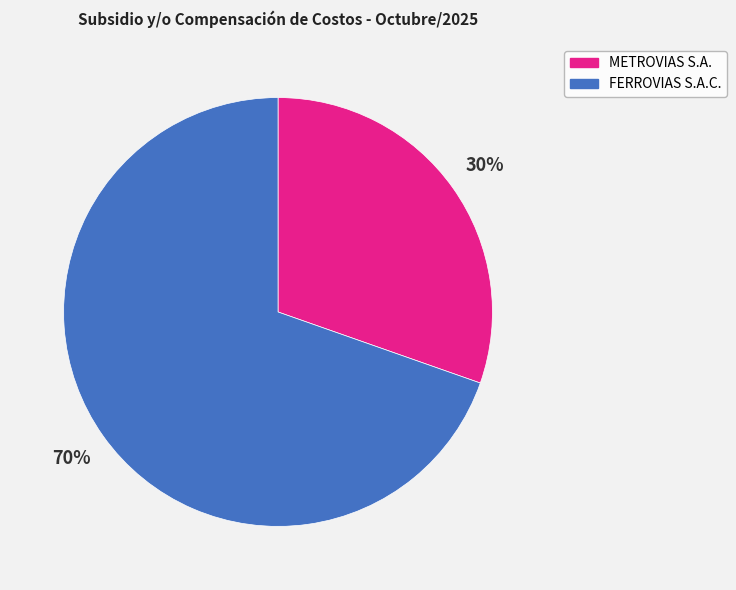

True or false: FERROVIAS S.A.C. accounts for 62% of the total.

False